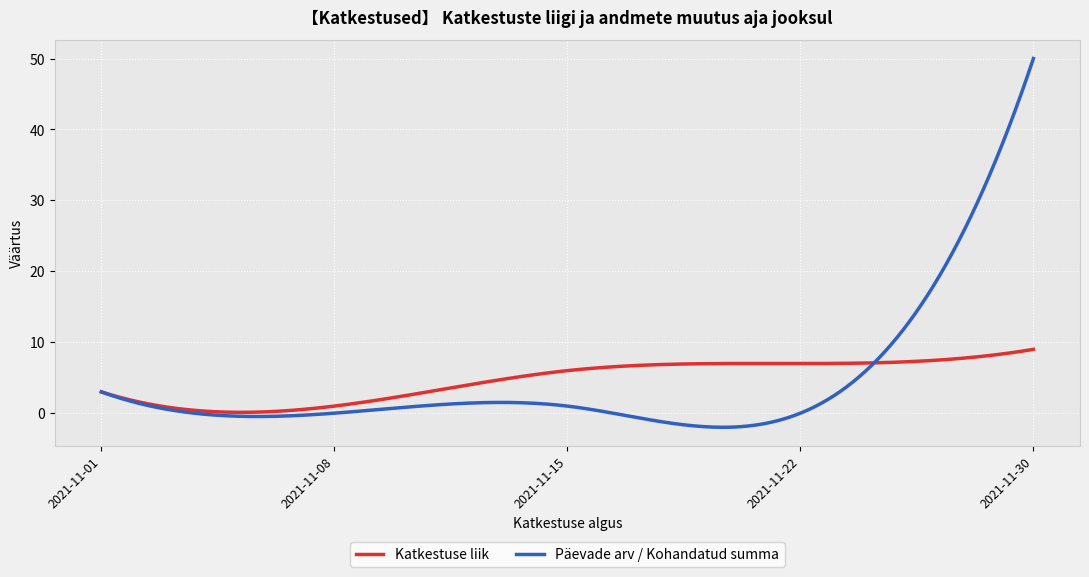

How many lines are shown in the chart?

2